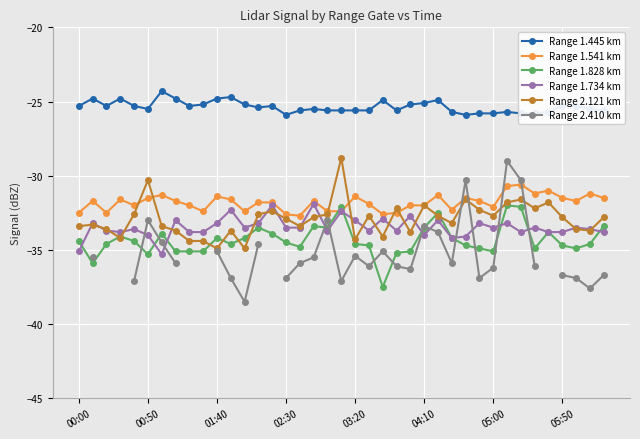

What is the total value across all series at 36?

-195.9